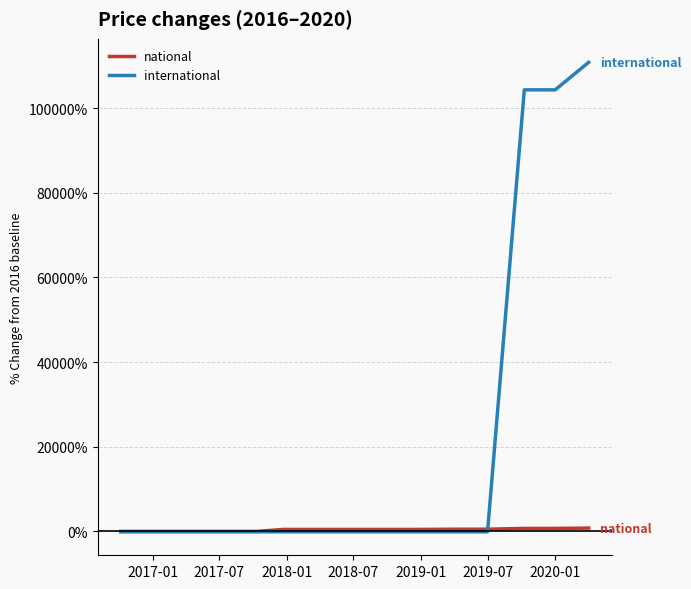

Rank the series by their average value, from lowest to highest.

national, international